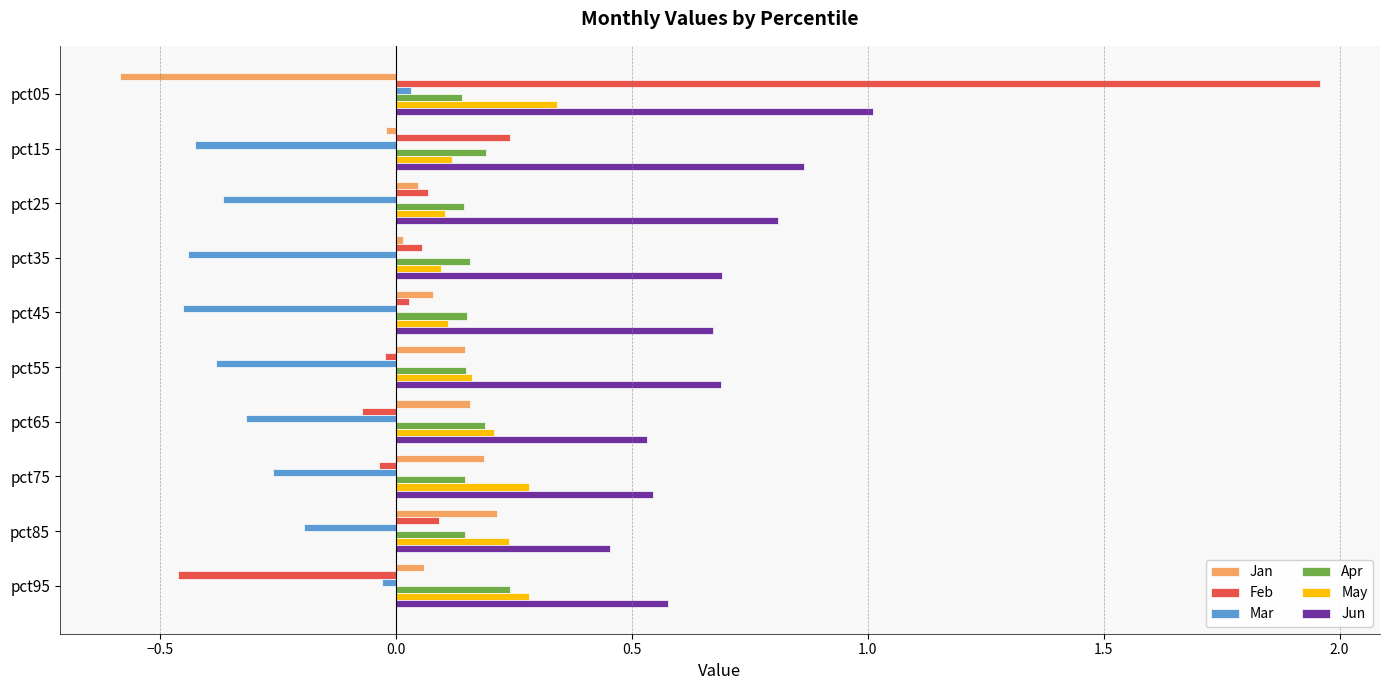

How many positive values does the Feb series have?

6